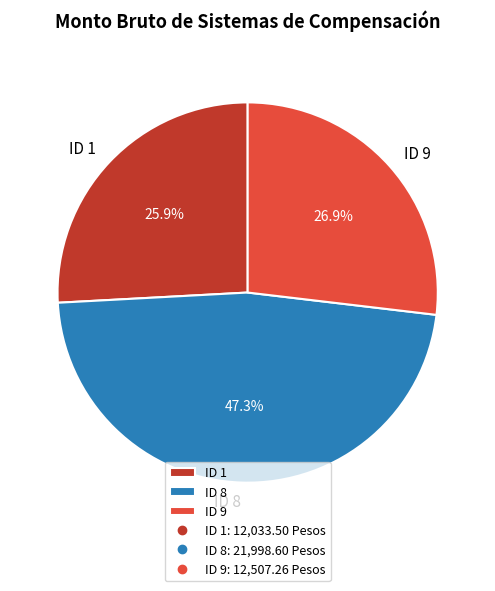

How many segments does this pie chart have?

3